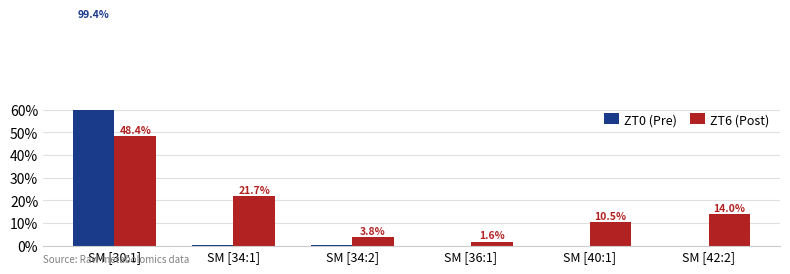

Reading left to right, what are all the values shown in this chart?

ZT0 (Pre): SM [30:1]=99.4	SM [34:1]=0.4	SM [34:2]=0.1	SM [36:1]=0.0	SM [40:1]=0.0	SM [42:2]=0.0
ZT6 (Post): SM [30:1]=48.4	SM [34:1]=21.7	SM [34:2]=3.8	SM [36:1]=1.6	SM [40:1]=10.5	SM [42:2]=14.0